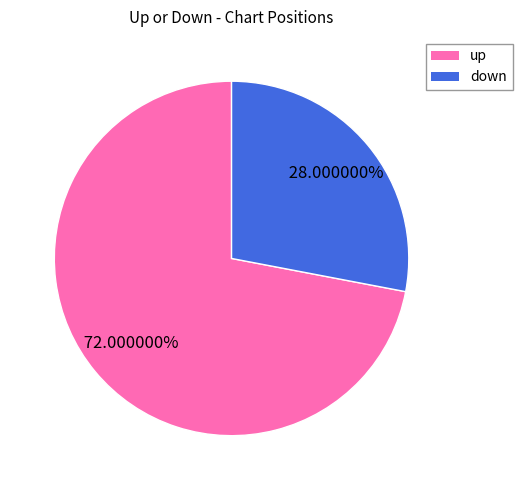

Which category has the smallest portion of the pie?

down